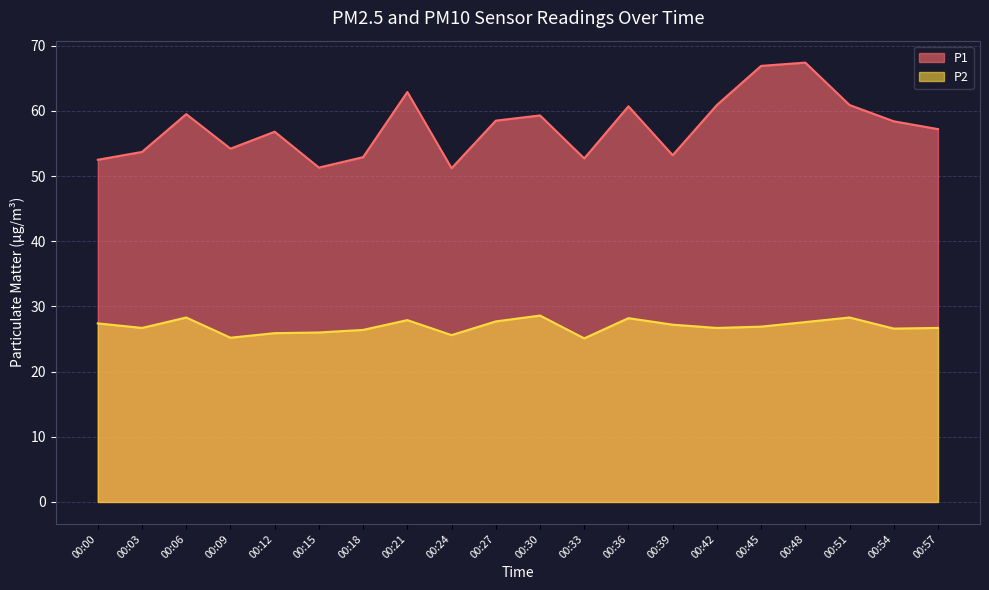

What is the difference between the maximum and second lowest values in the P1 series?

16.1